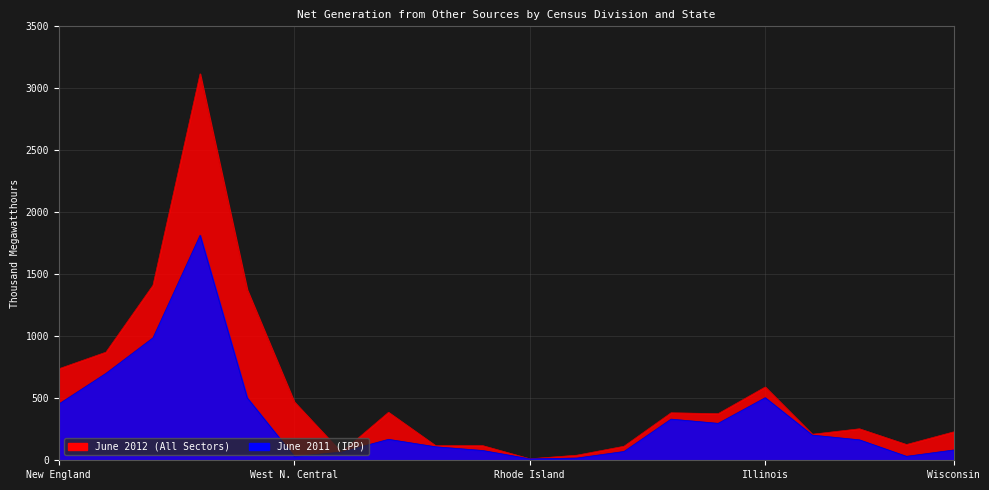

Which series ends up on top after the final intersection of June 2012 (All Sectors) and June 2011 (IPP)?

June 2012 (All Sectors)